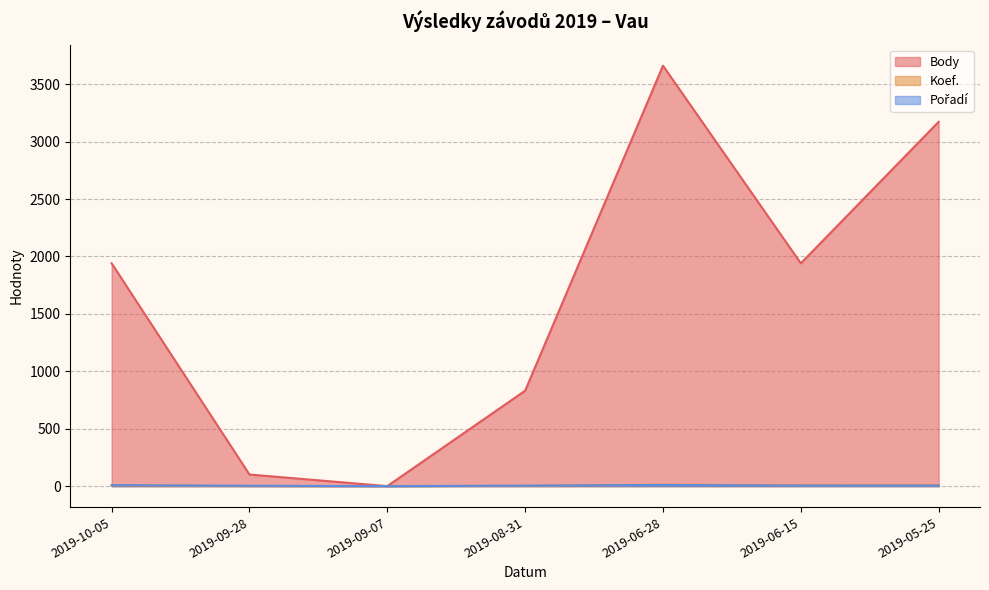

Where is Body nearest to the value 1830?

2019-10-05